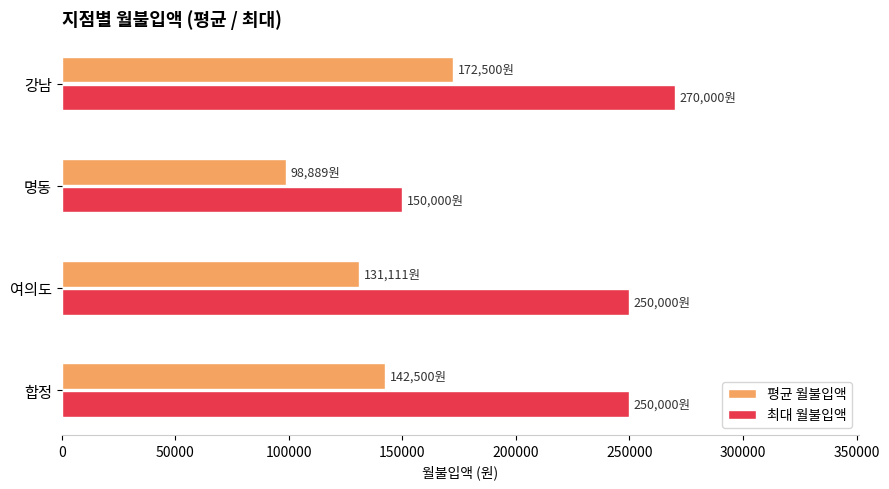

At which category is the sum across all series the highest?

강남